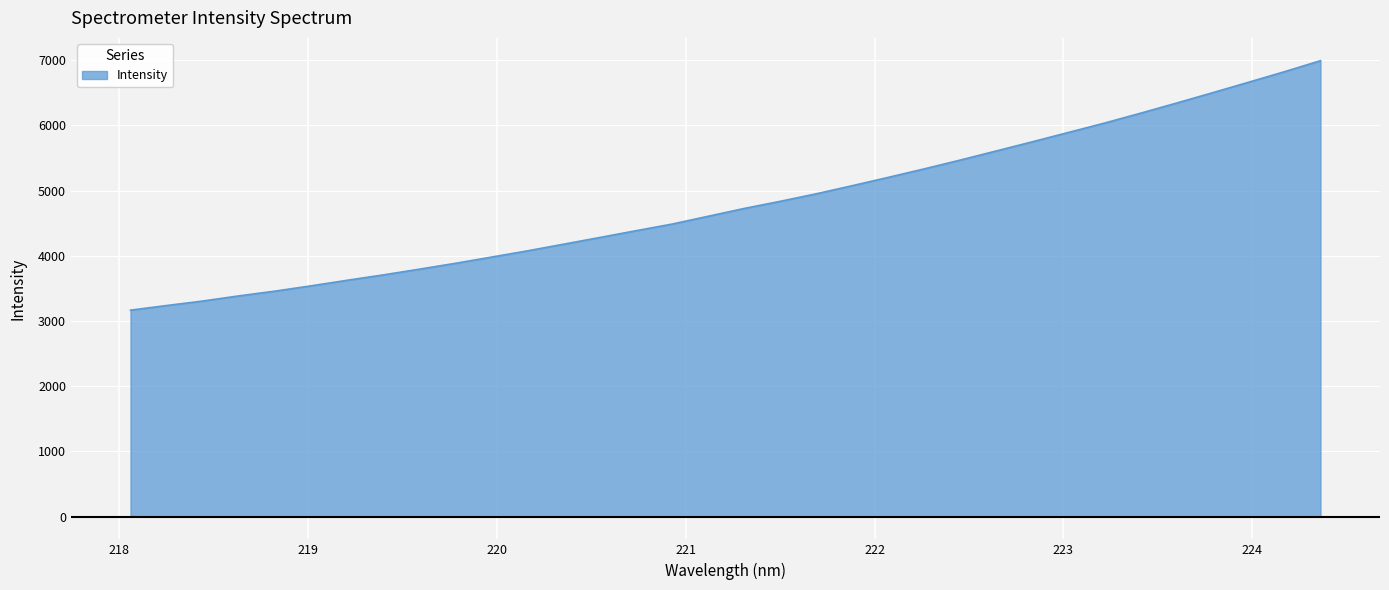

What is the greatest value displayed?

6993.3